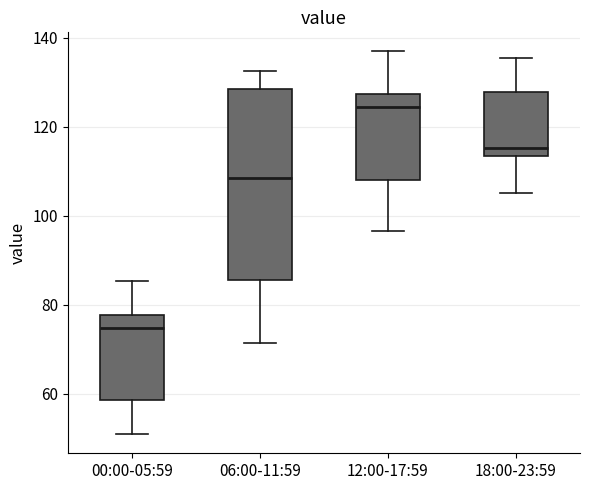

Which box has the lowest median line?

00:00-05:59